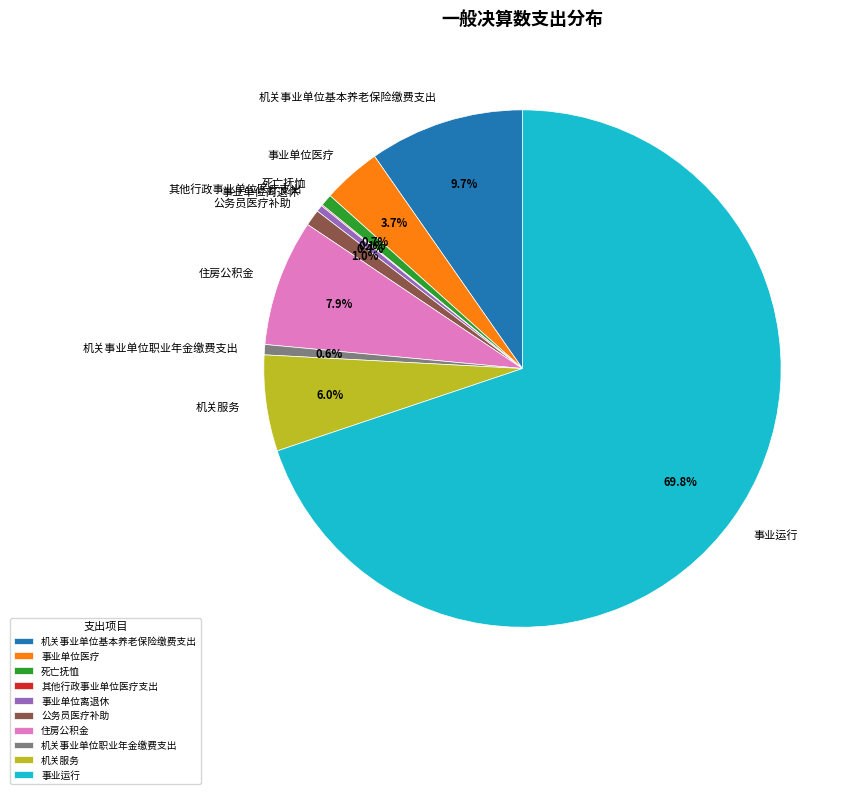

Approximately how many times larger is the value at 事业单位医疗 compared to 死亡抚恤?

4.9